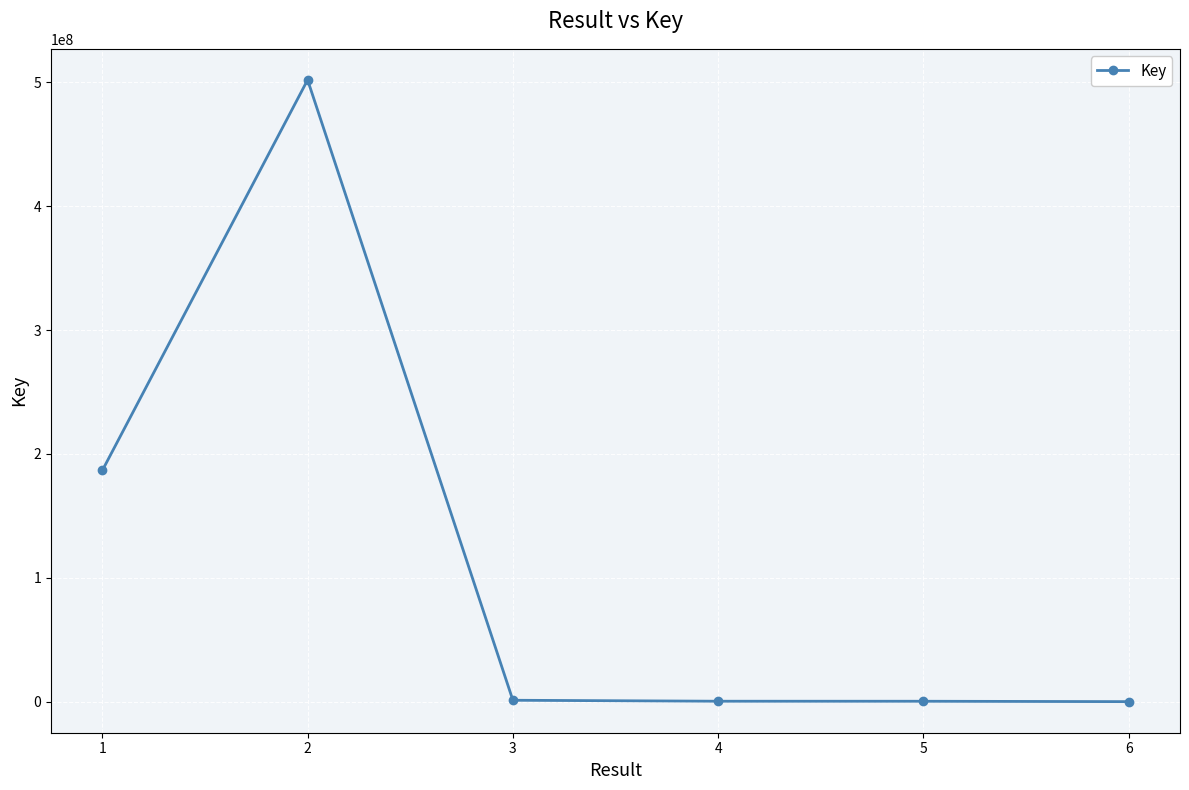

What is the difference between the maximum and minimum values?

502003120